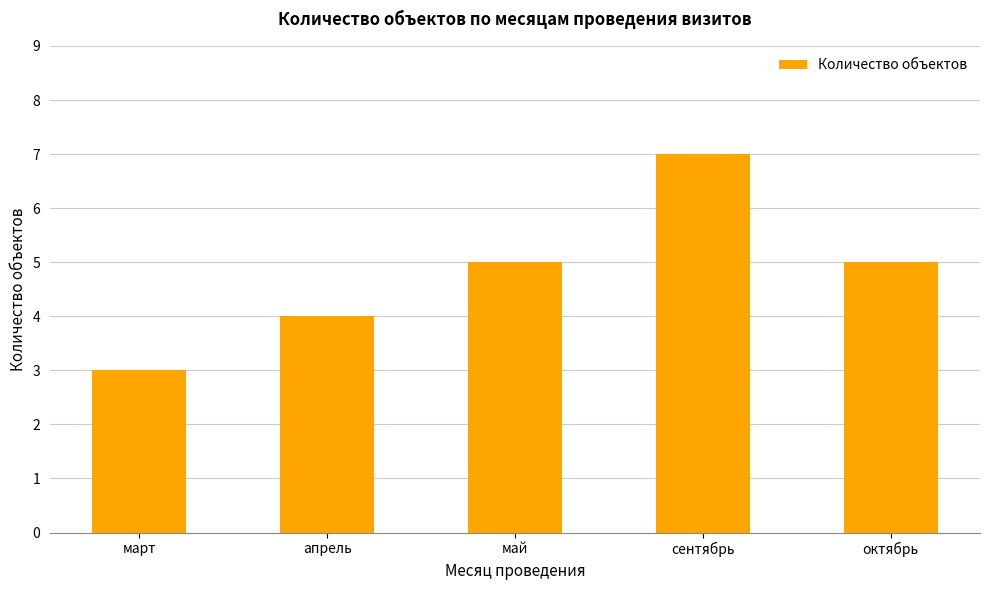

What is the approximate value at апрель?

4